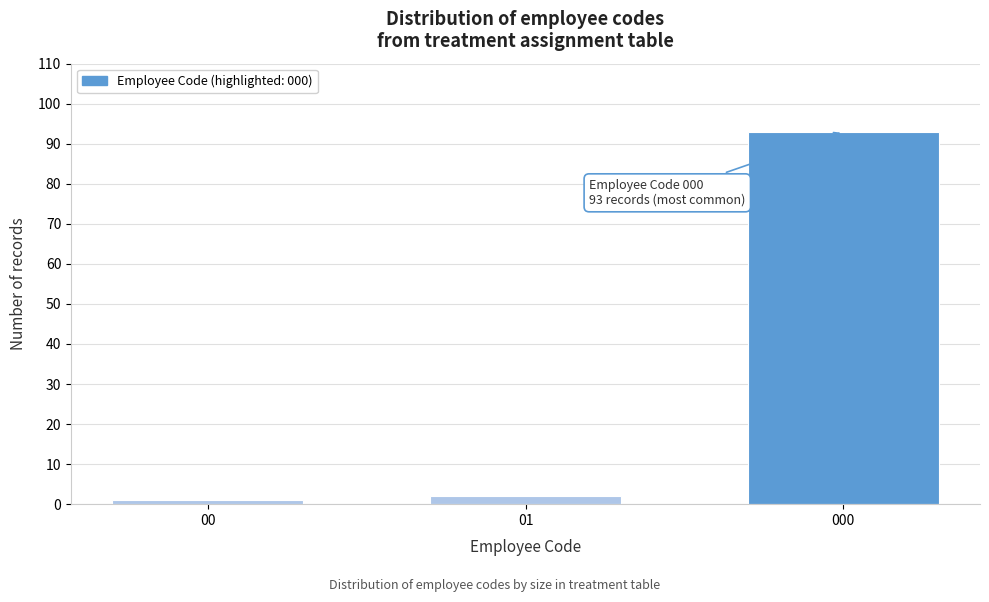

Reading right to left, what are all the values shown in this chart?

000=93	01=2	00=1